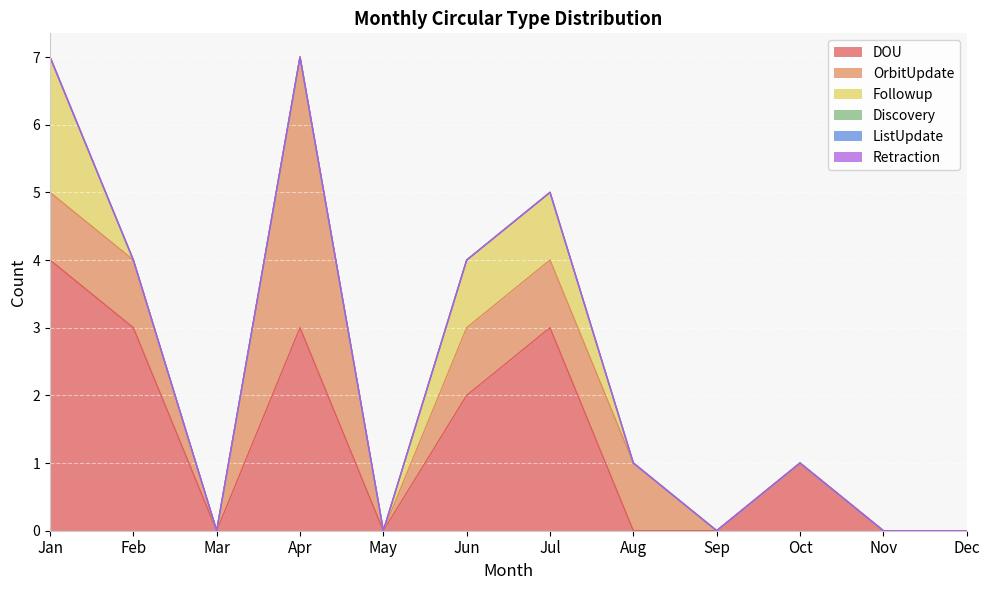

What is the sum of the Followup values at Jan and Oct?

2